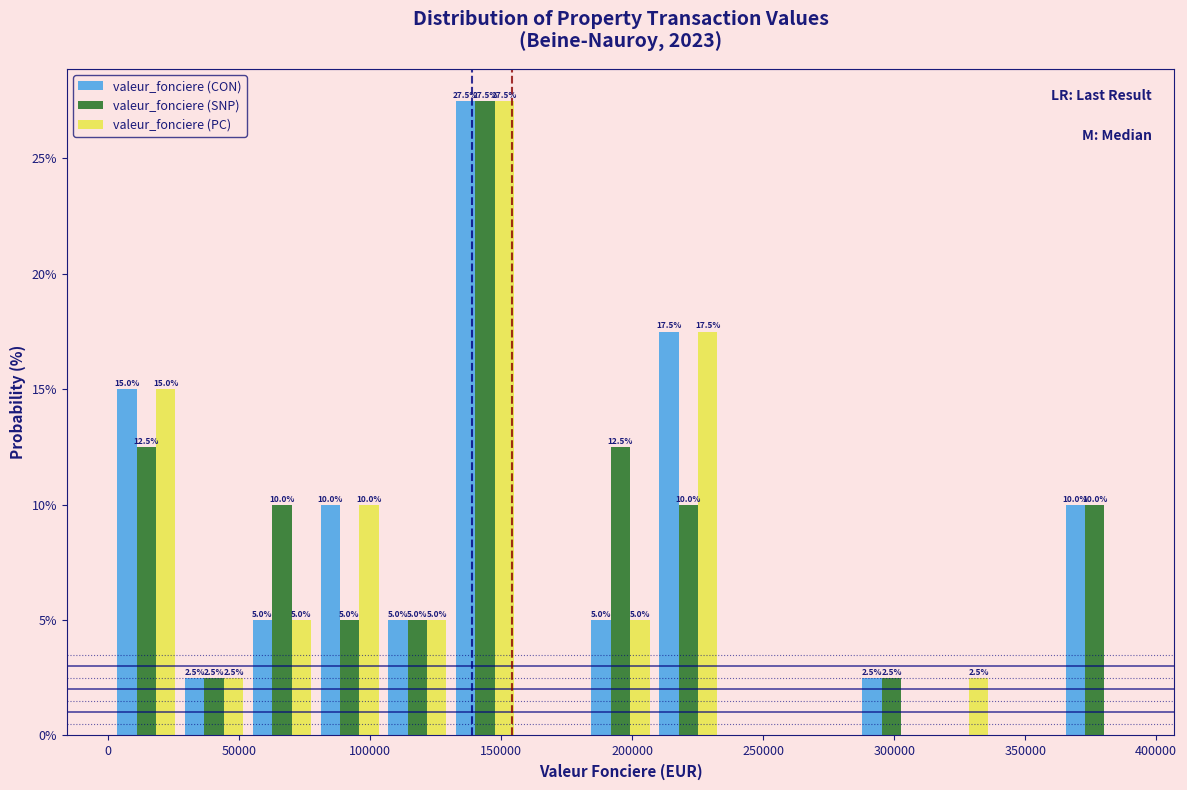

In the valeur_fonciere (CON) series, which range on the x-axis has the tallest bar?

130000 to 155000